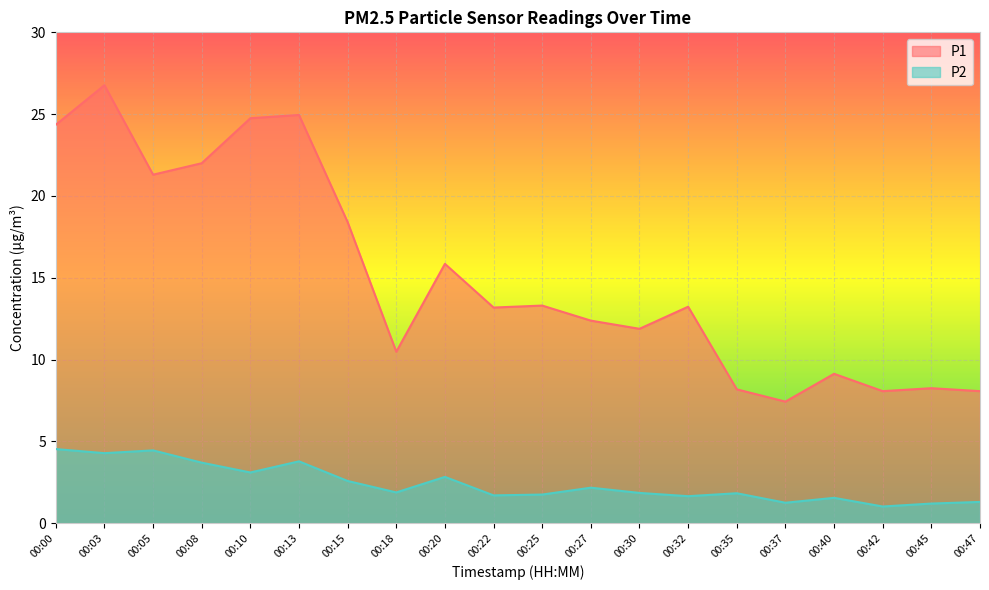

What is the difference between the highest and lowest values at 00:30?

10.0